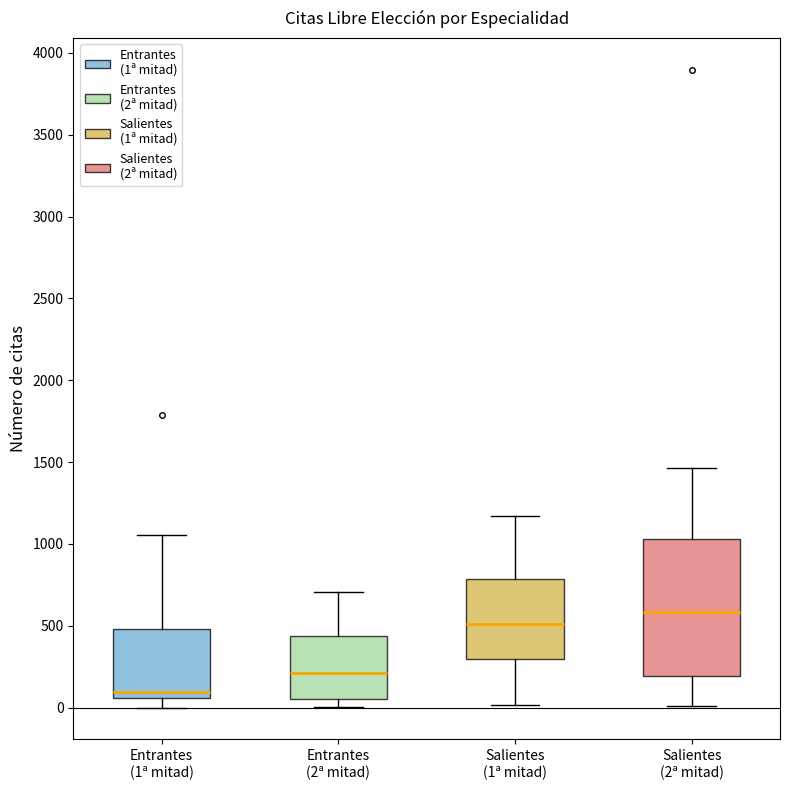

Which box's median line is the lowest?

Entrantes (1ª mitad)